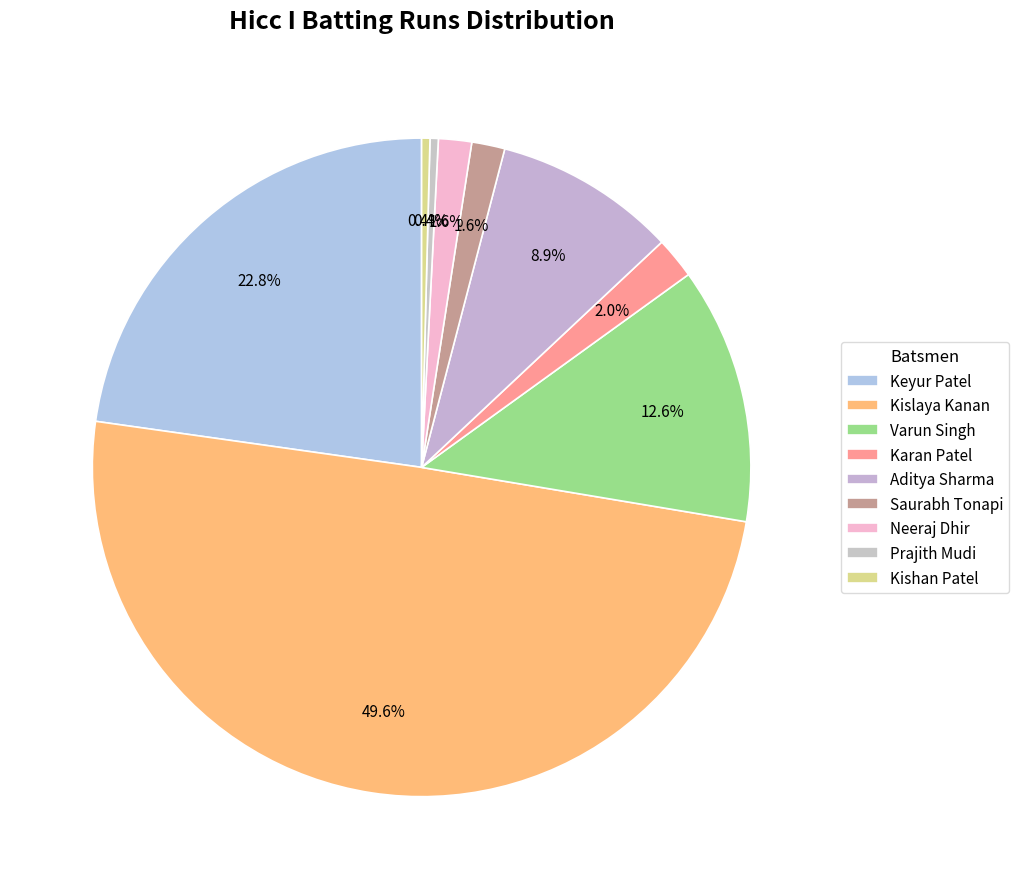

What is the largest slice in the pie chart?

Kislaya Kanan